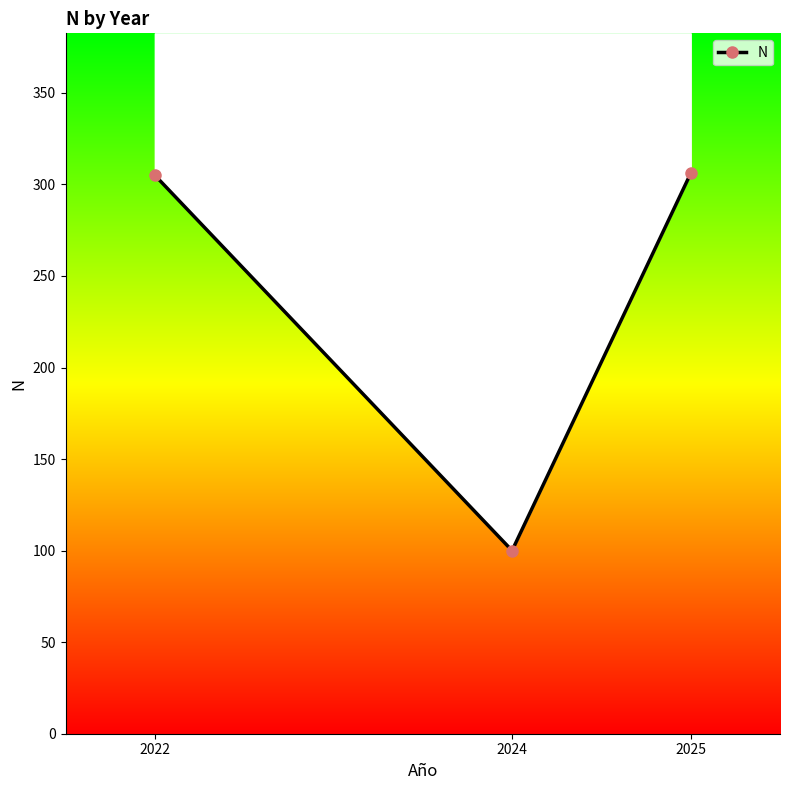

What is the average value?

237